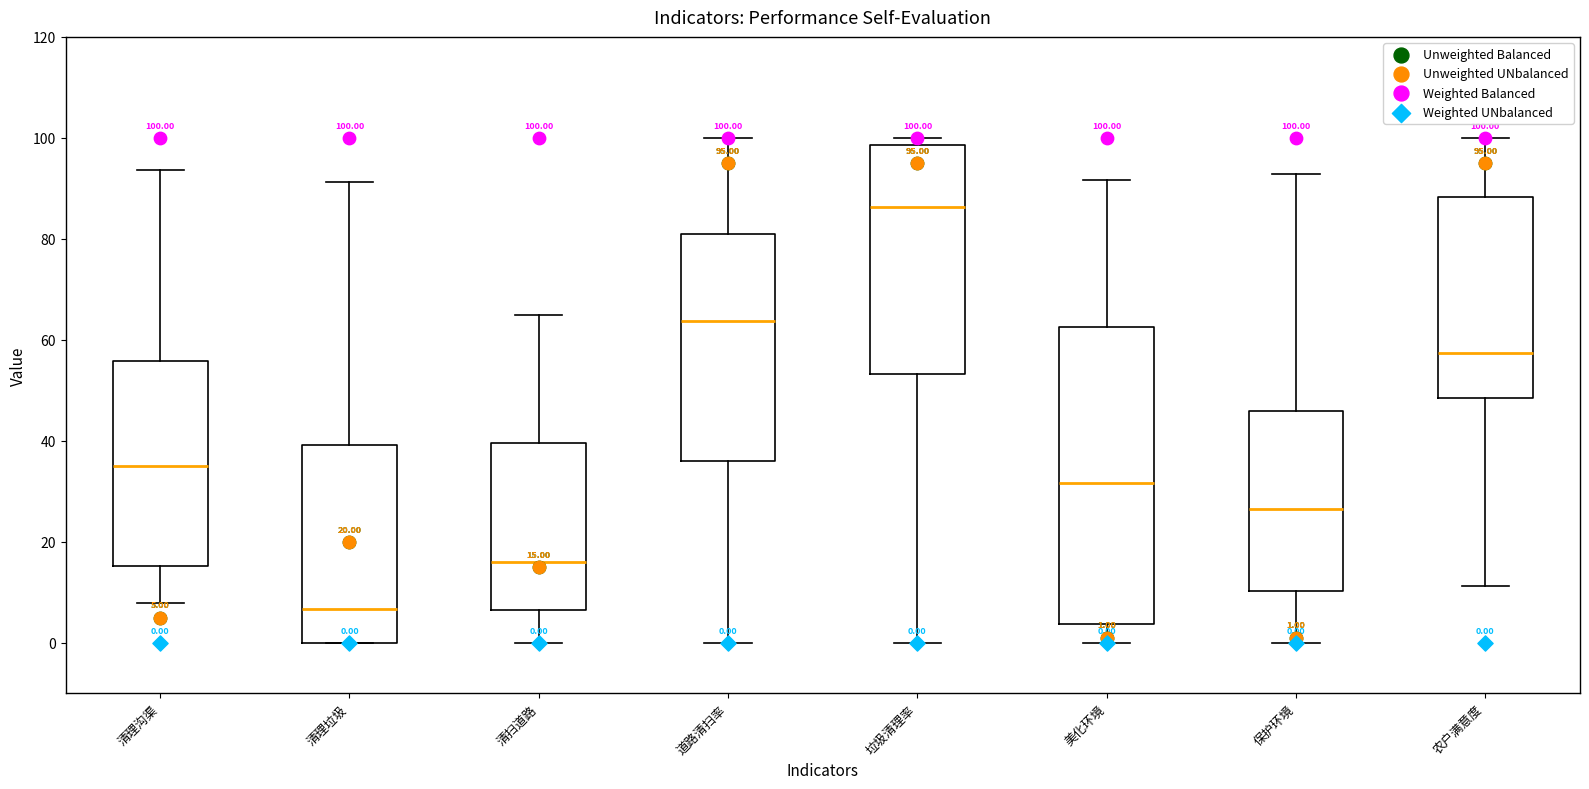

Which box's median line is the lowest?

清理垃圾